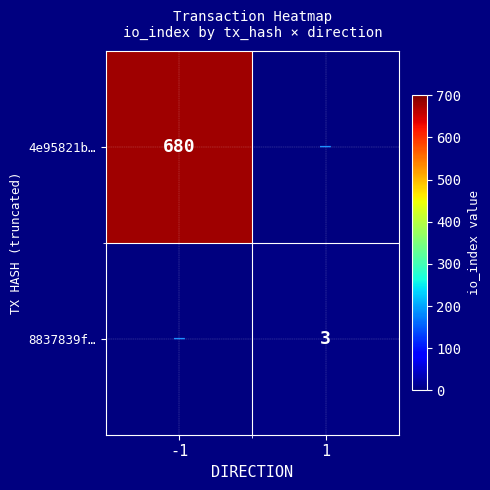

How many data points does each series have?

2